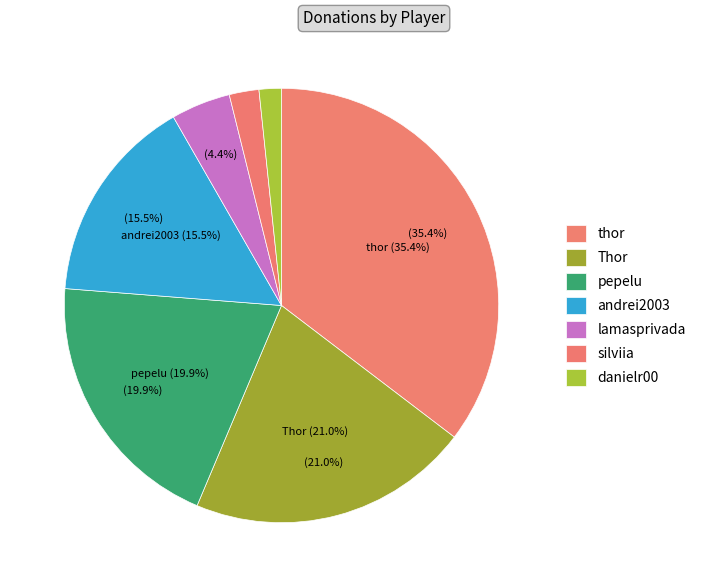

How many slices are in this pie chart?

7